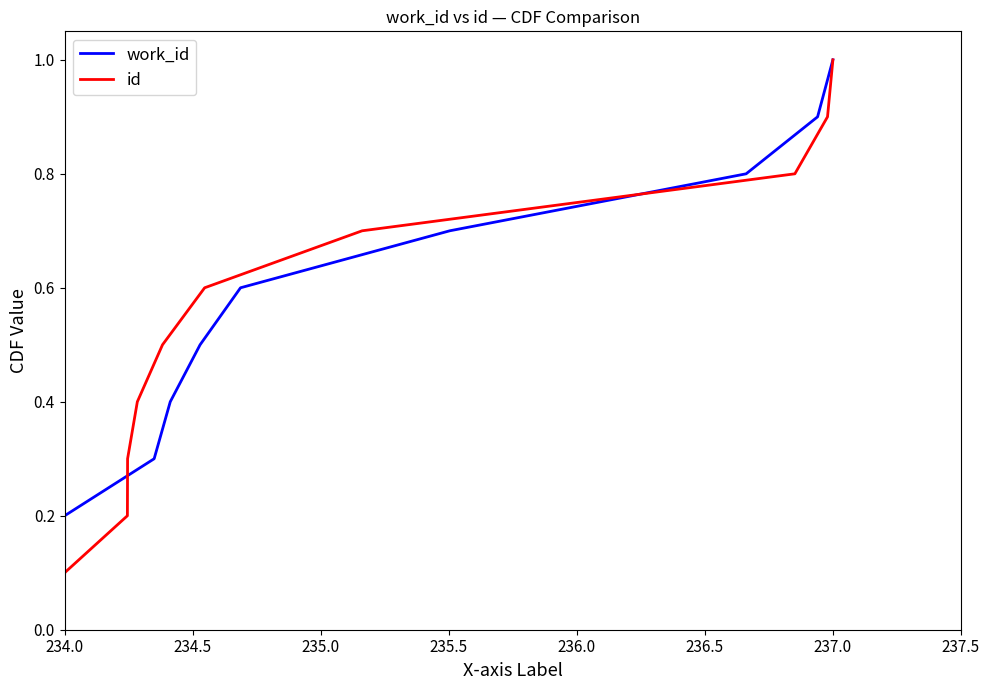

At which label is work_id closest to 0?

234.0